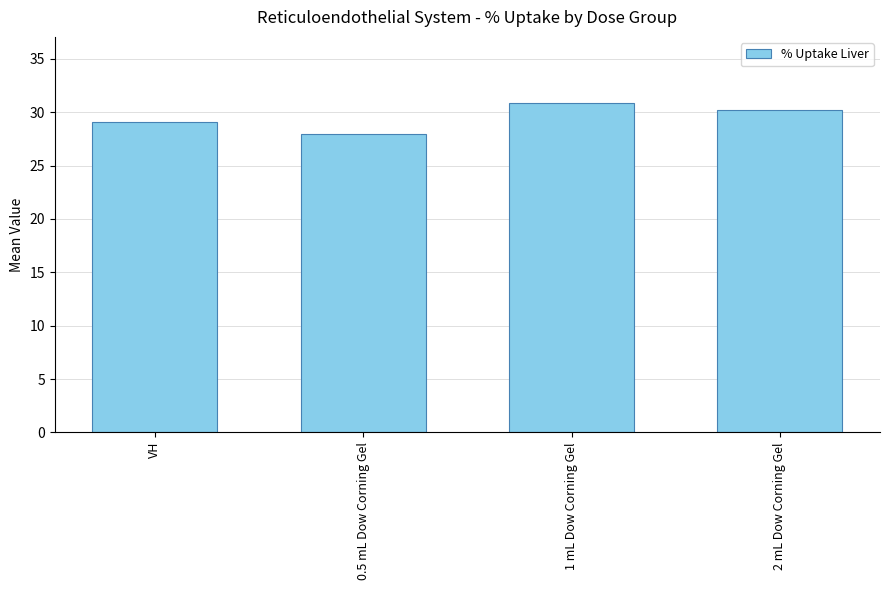

What is the ratio of the value at VH to the value at 2 mL Dow Corning Gel?

1.0